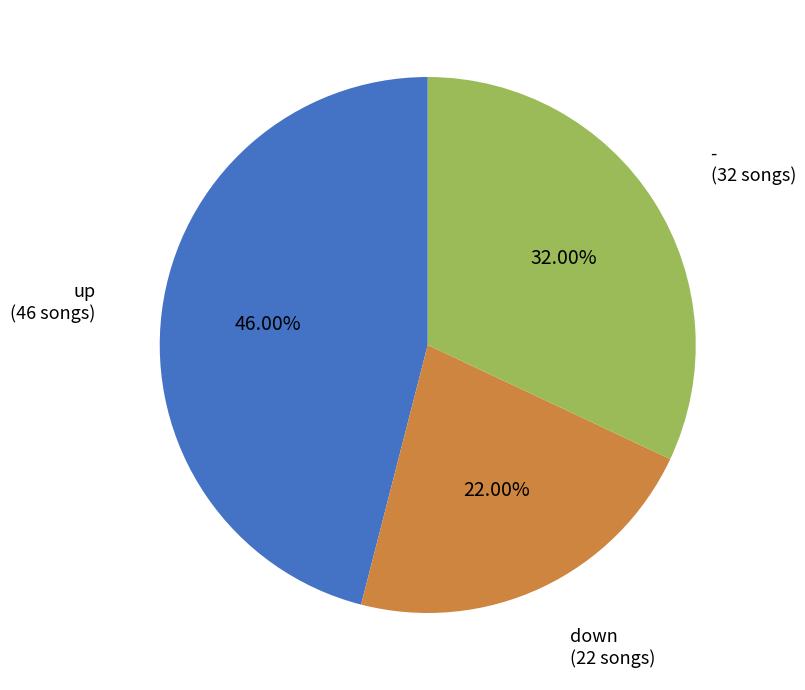

Which slice is the smallest?

down